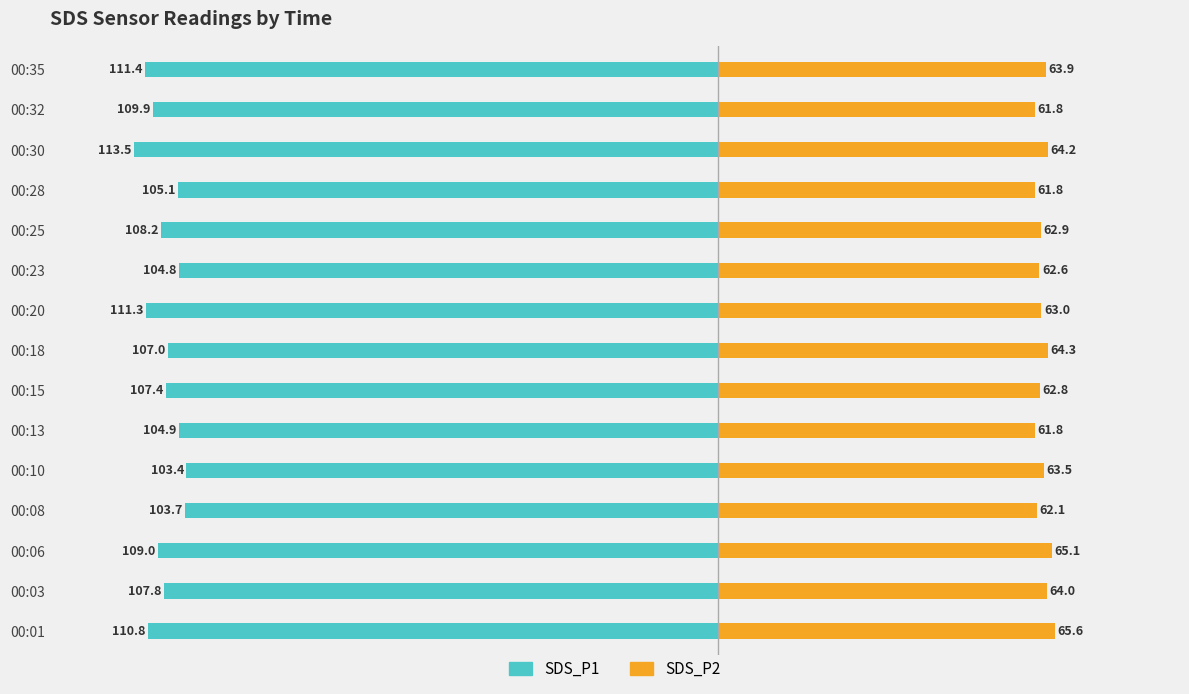

How many categories are shown in the chart?

15